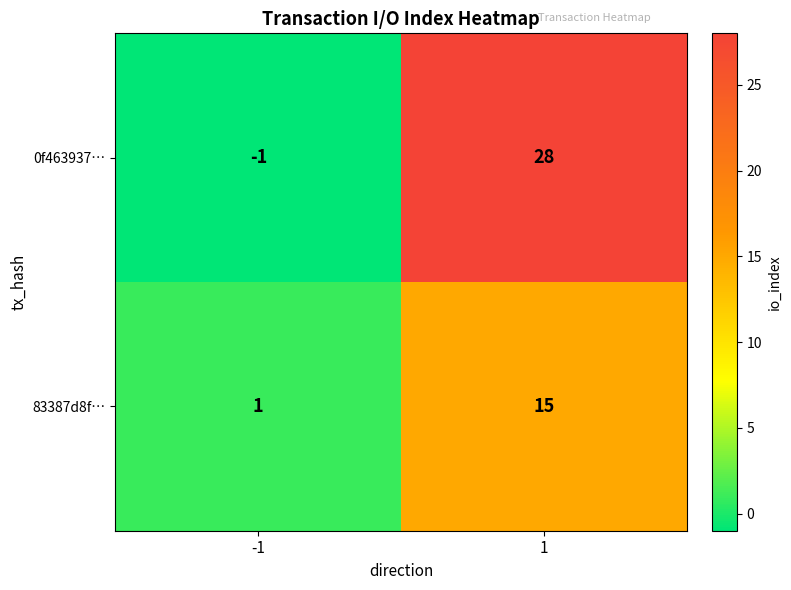

True or false: 83387d8f… has a value of 20 at 1.

False